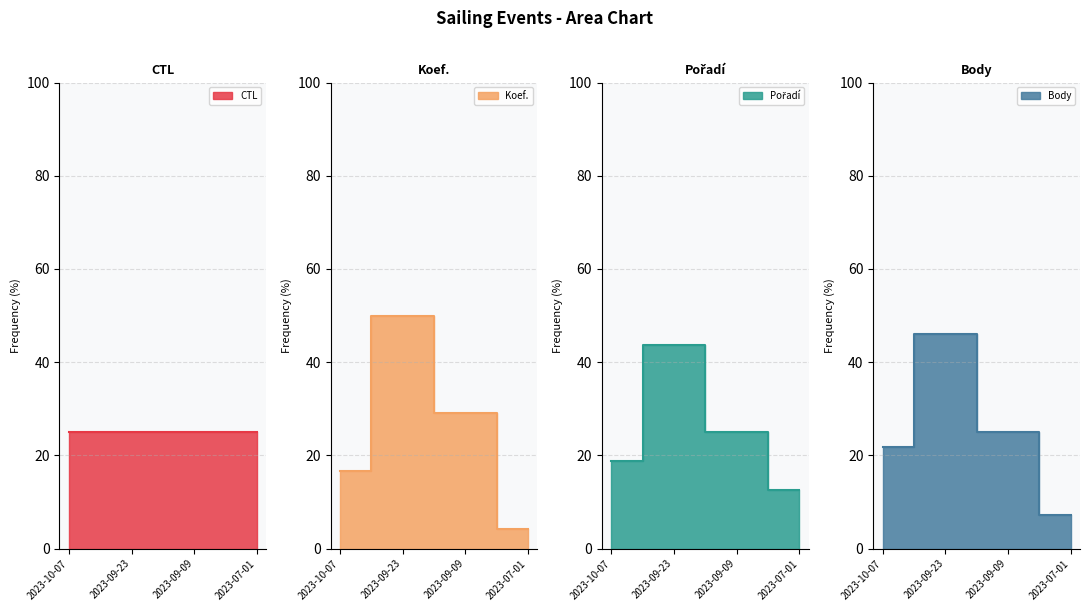

Between 2023-10-07 and 2023-09-09, which series saw the biggest shift?

Koef.